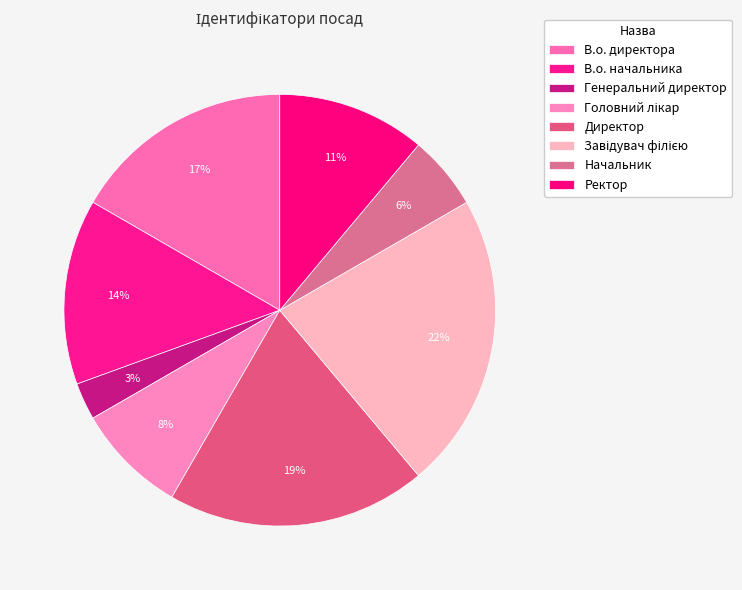

To the nearest percent, what is the difference between the largest and smallest slice percentages?

19%